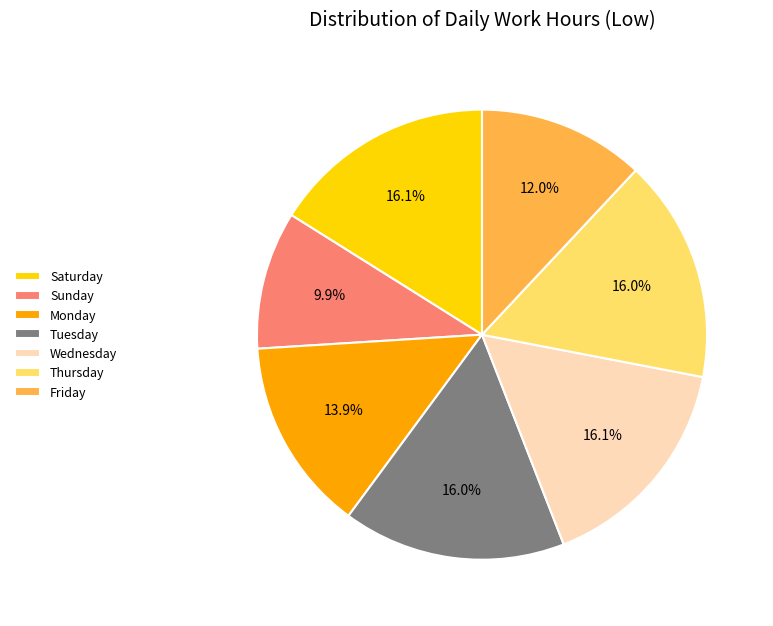

Count the number of slices in the pie.

7